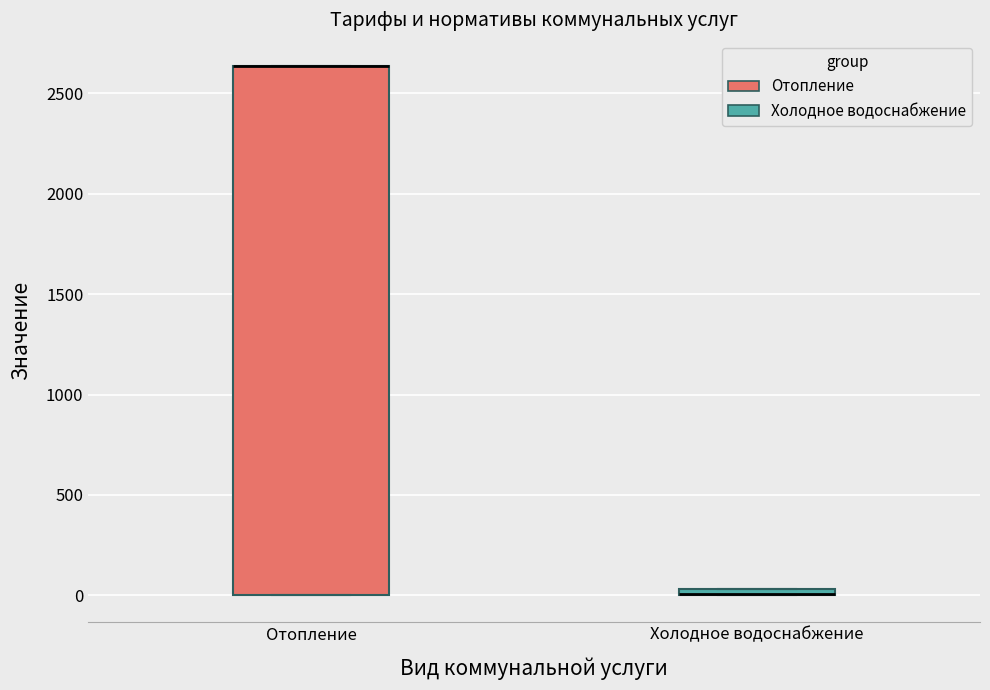

Which box is the tallest, from its lower edge to its upper edge?

Отопление